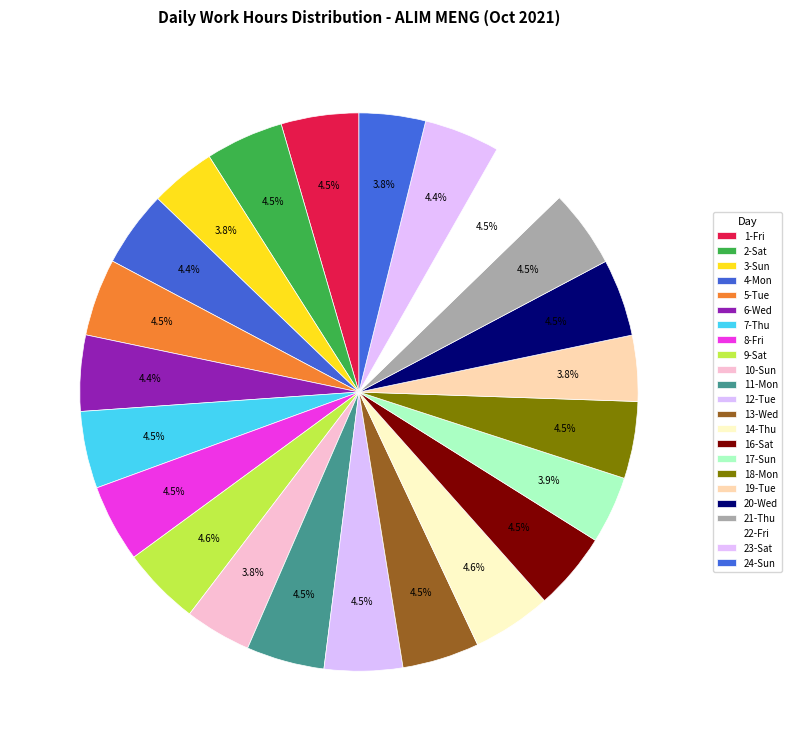

Count the number of slices in the pie.

23